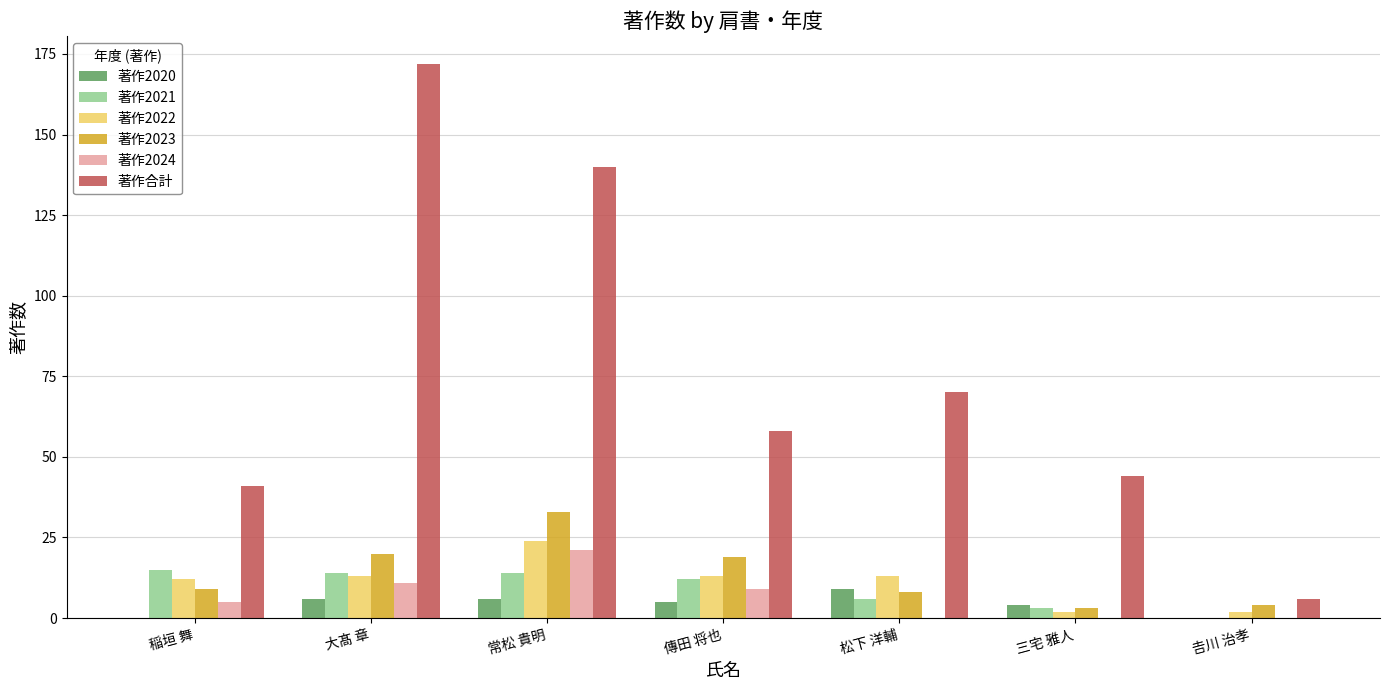

Where does the 著作合計 series first go above 58?

大髙 章